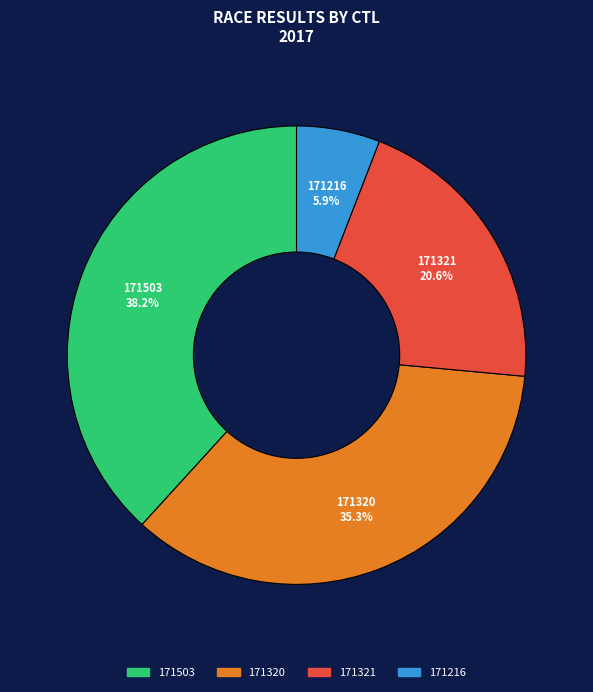

Is there a majority slice in this chart?

No